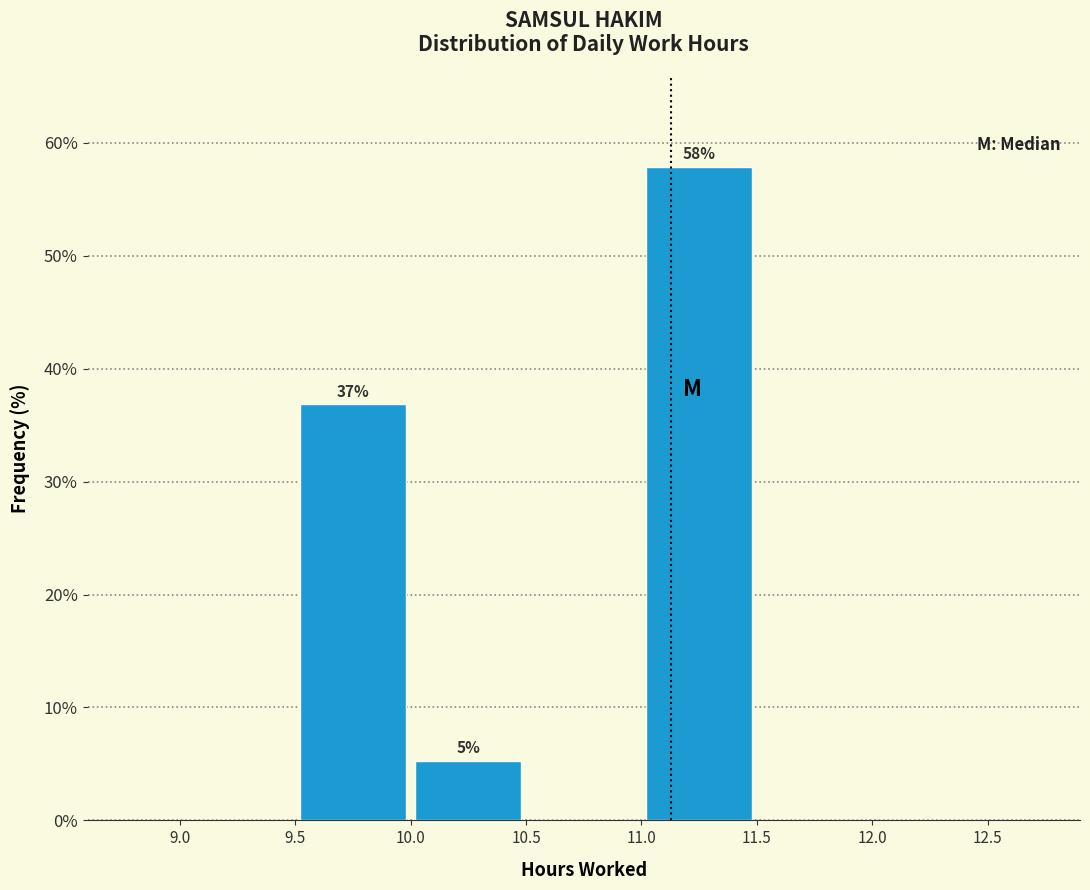

Over which range of the x-axis is the bar tallest?

11.0 to 11.5